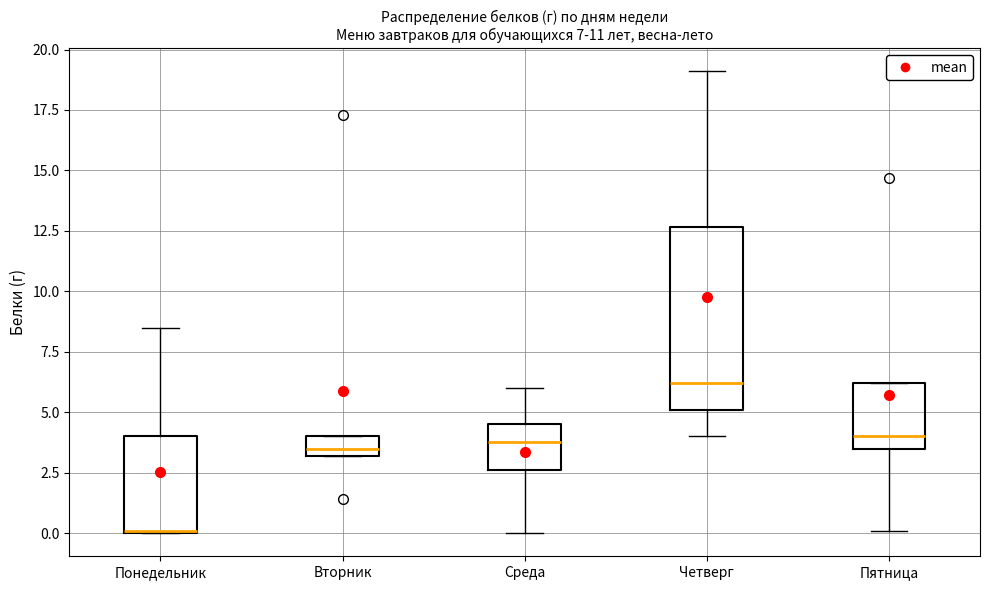

Which box's median line is the highest?

Четверг